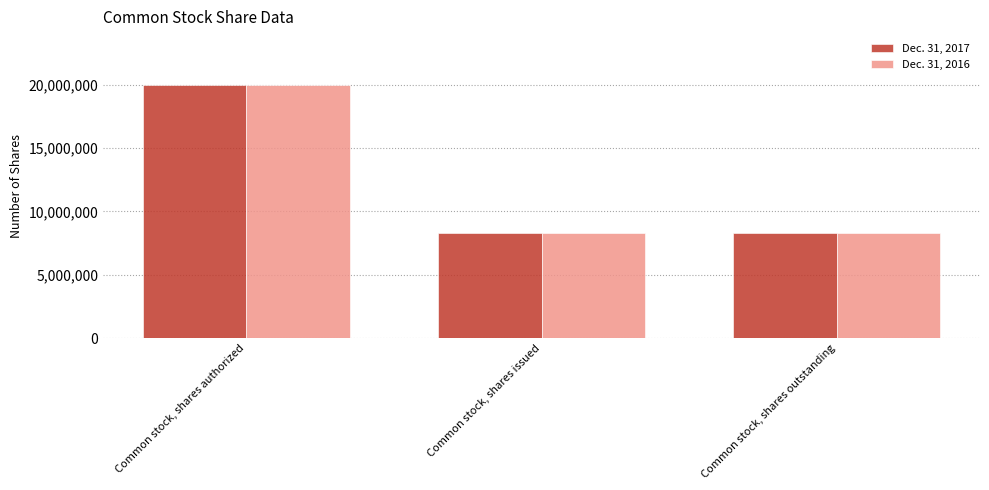

The Dec. 31, 2016 series shows 11561128 at Common stock, shares outstanding. True or false?

False